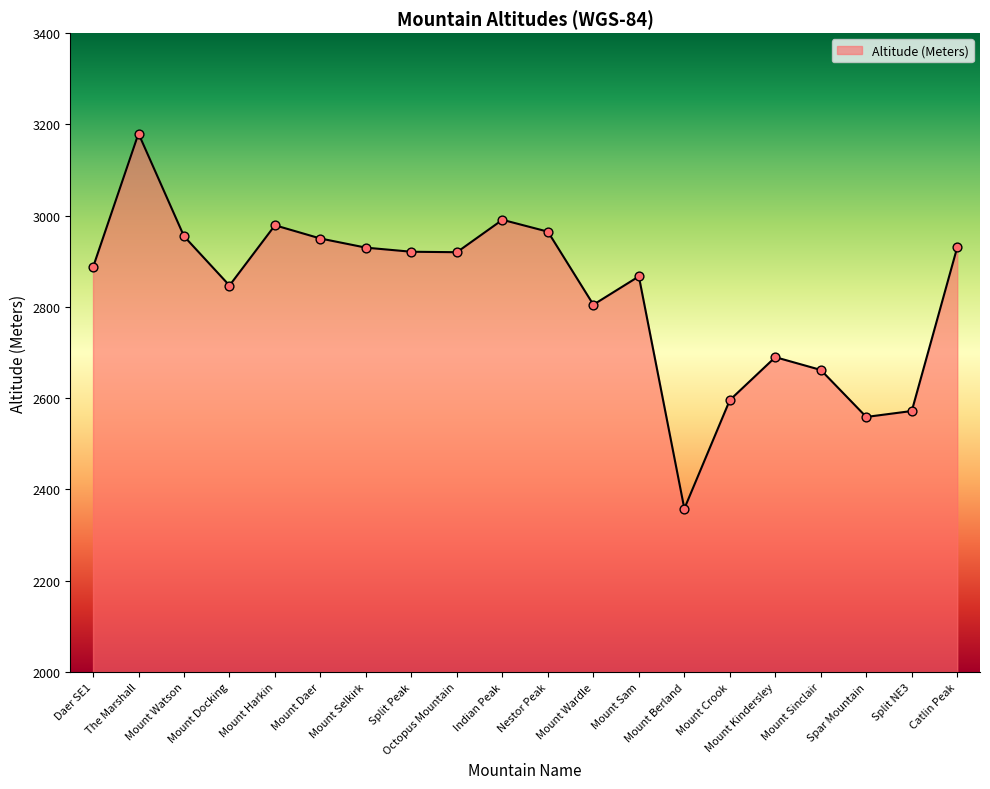

What is the change in value from The Marshall to Octopus Mountain?

-260